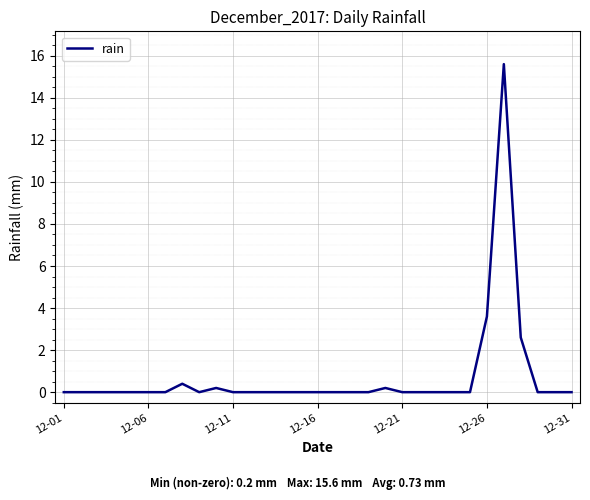

How many series are shown in this chart?

1